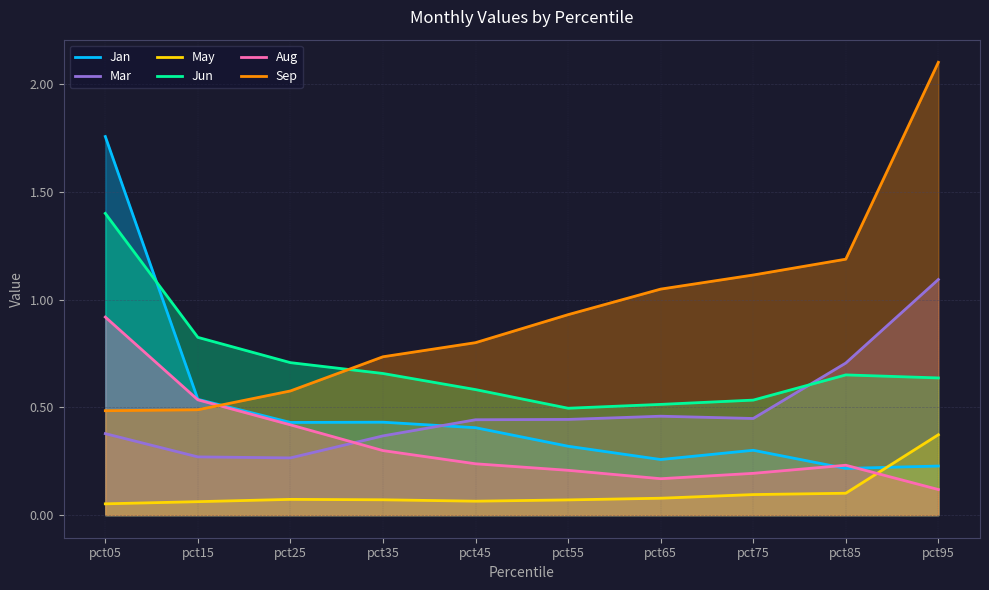

What is the smallest value displayed?

0.1